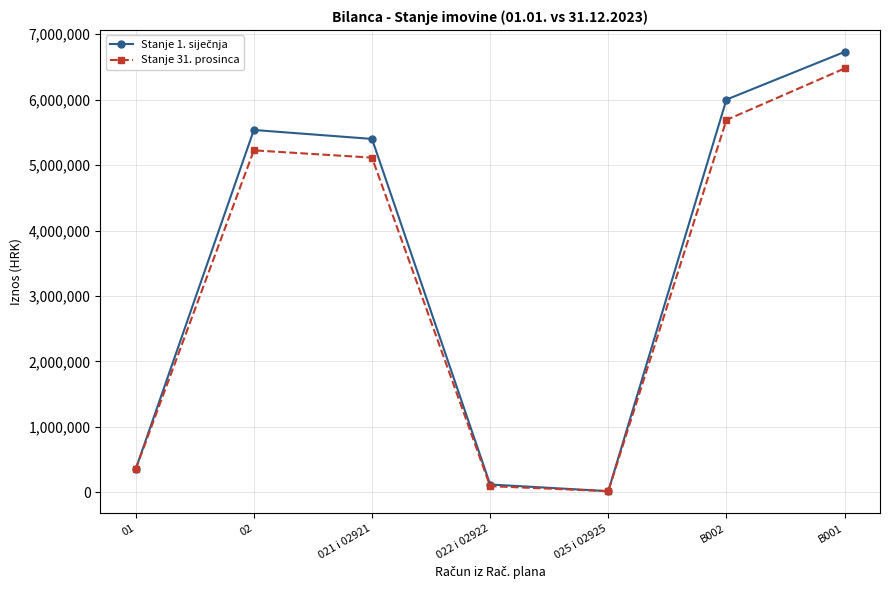

What is the label of the 5th point from the left?

025 i 02925